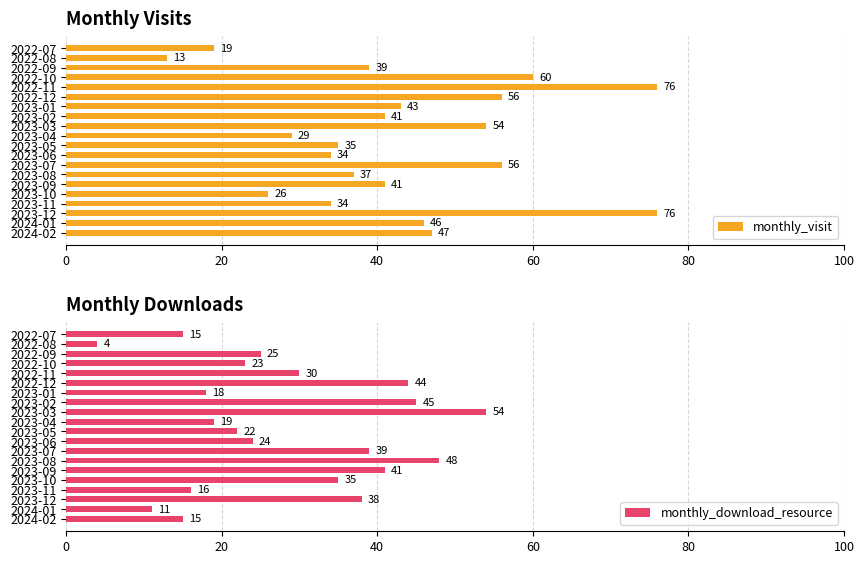

Read the monthly_visit value at 2023-01, to the nearest 5.

45